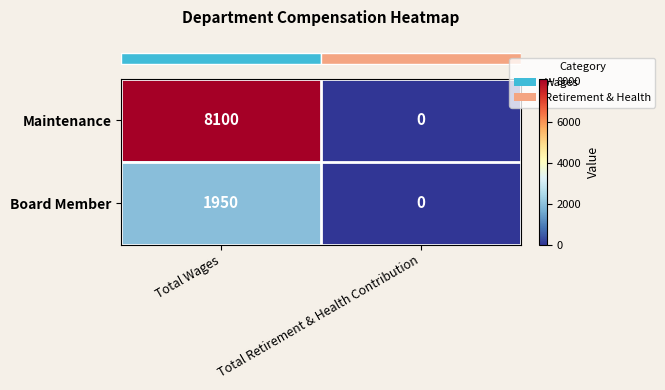

The value of Maintenance at Total Retirement & Health Contribution is 0. True or false?

True